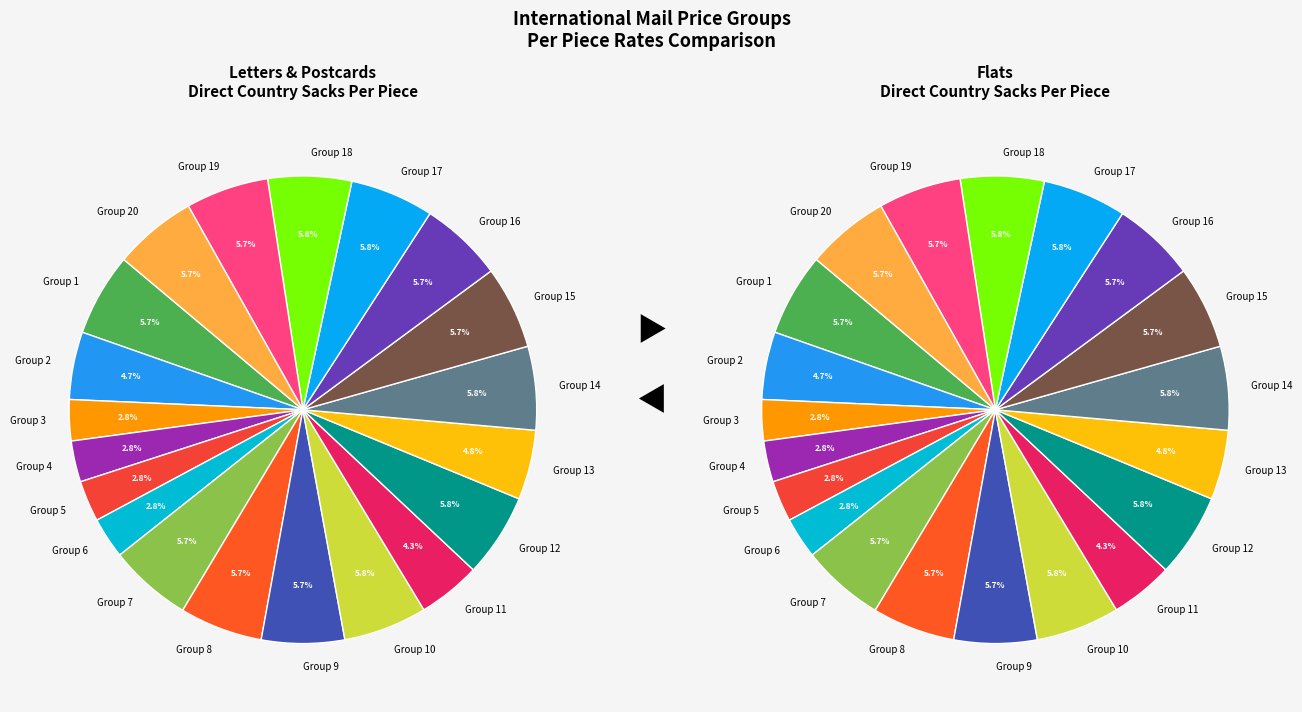

Between Group 17 and Group 5, which is larger?

Group 17